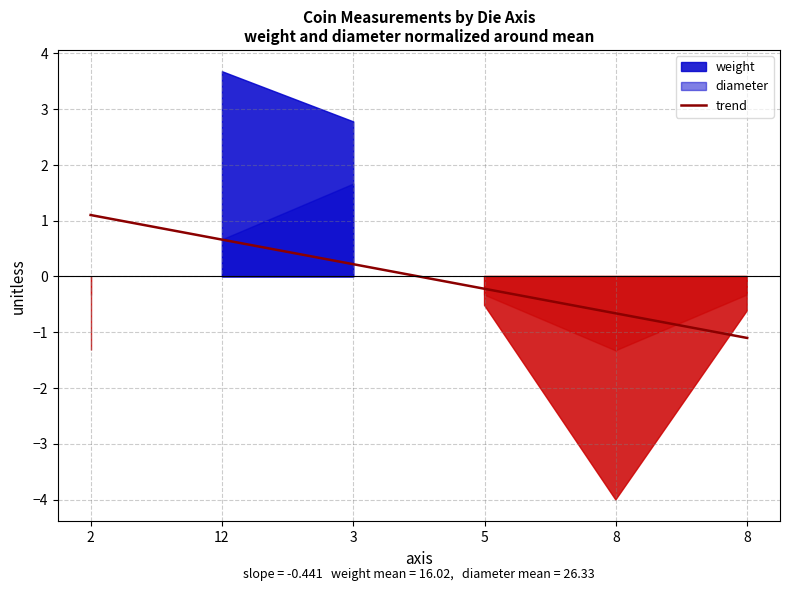

True or false: the data has more than 1 interior local peaks.

False